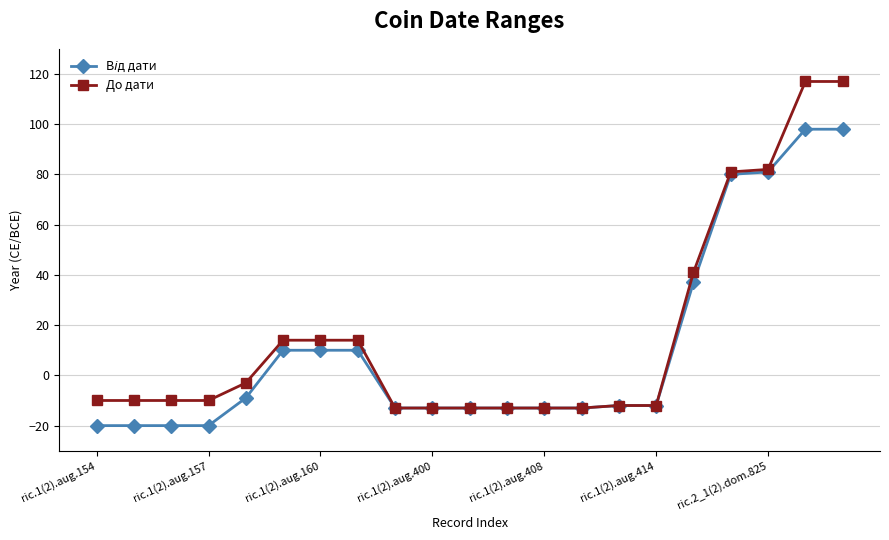

What is the minimum value shown in the chart?

-20